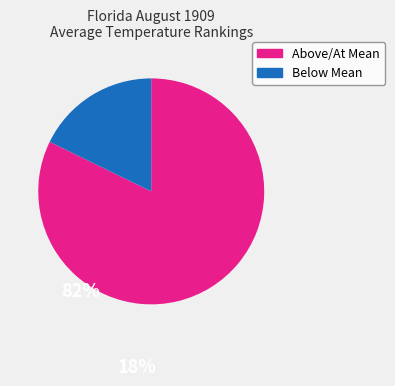

Is there any slice that represents more than half of the pie?

Yes